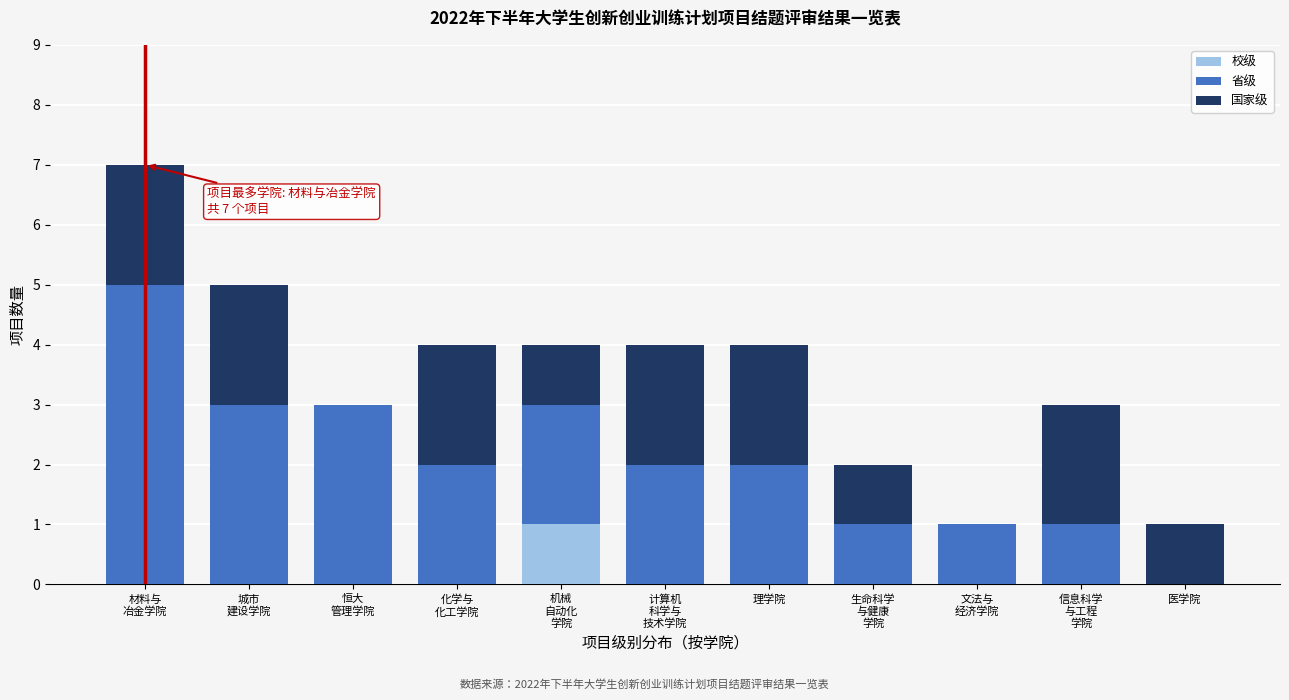

True or false: 校级 has a value of 0 at 医学院.

True